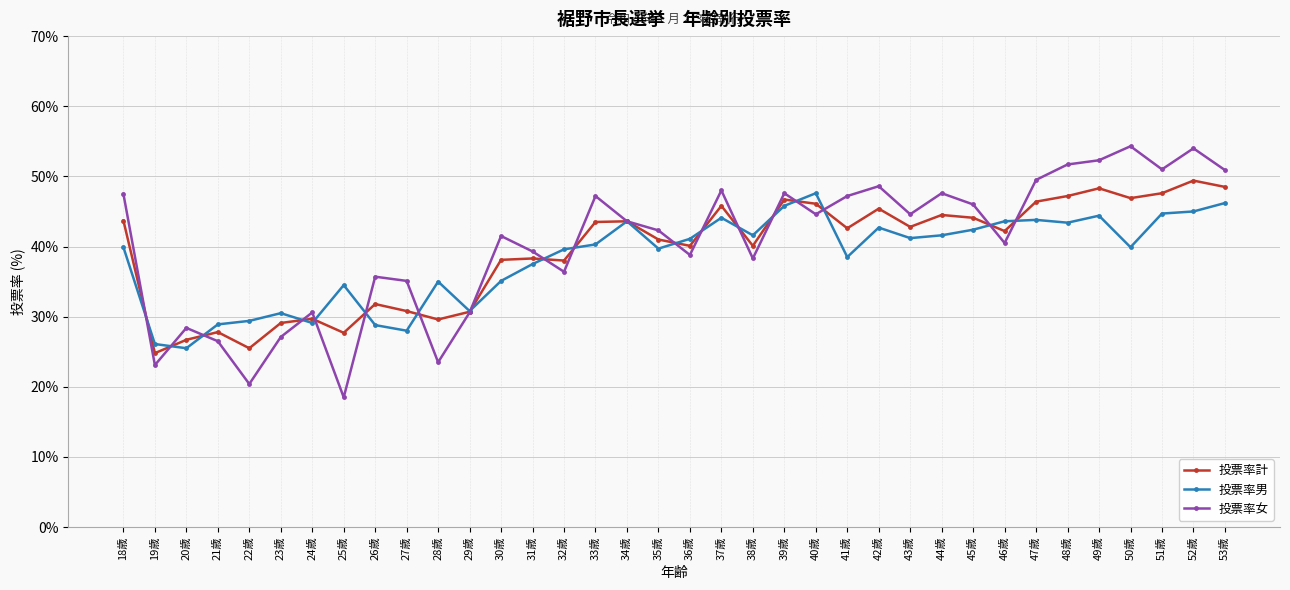

Is the value of 投票率計 at 42歳 greater than the value of 投票率男 at 24歳?

Yes